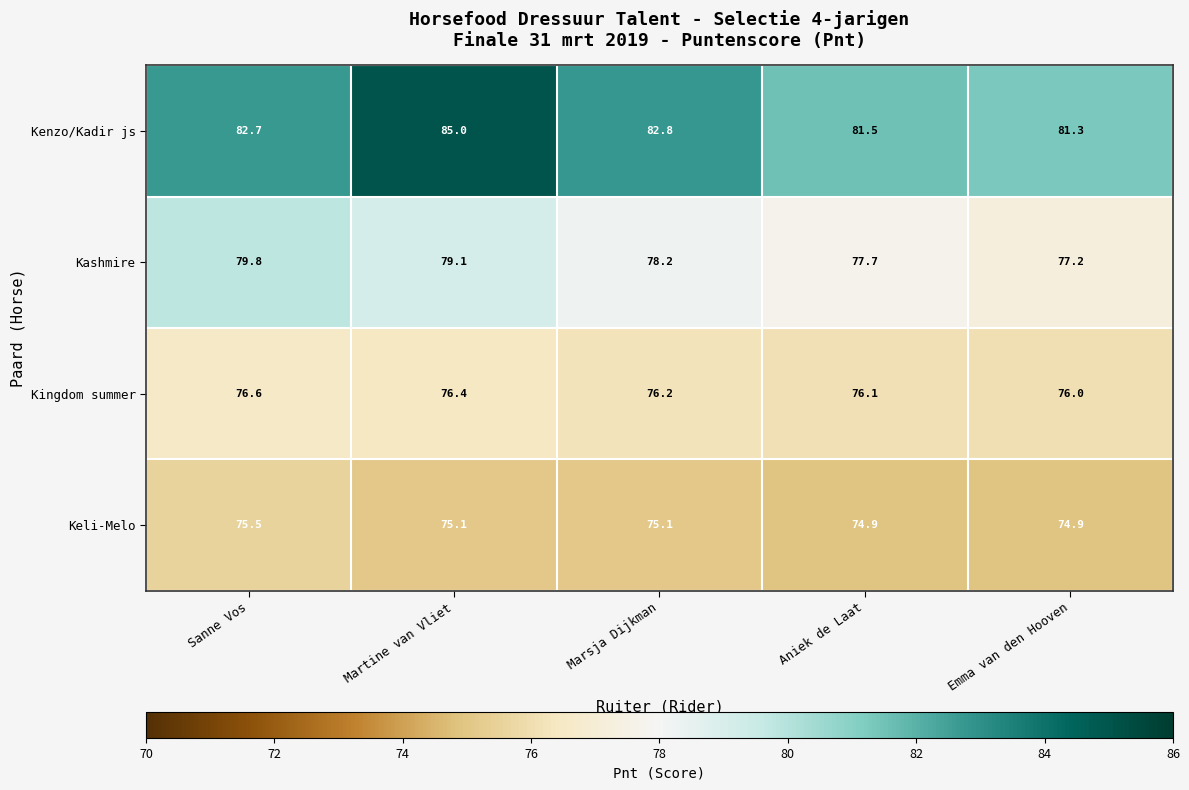

Is it true that Kingdom summer equals 76.0 at Emma van den Hooven?

True